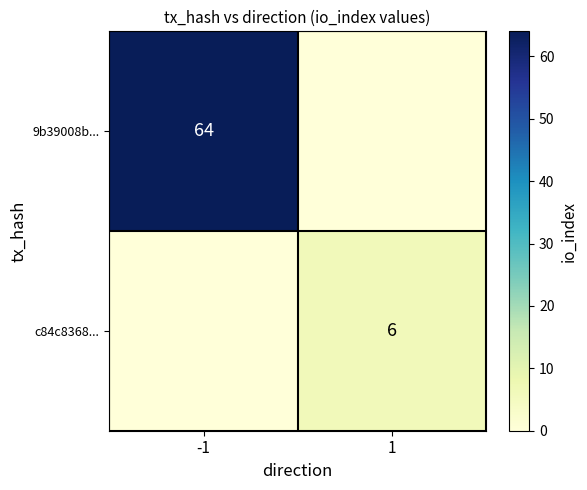

Is the value of 9b39008b... at -1 greater than the value of c84c8368... at 1?

Yes